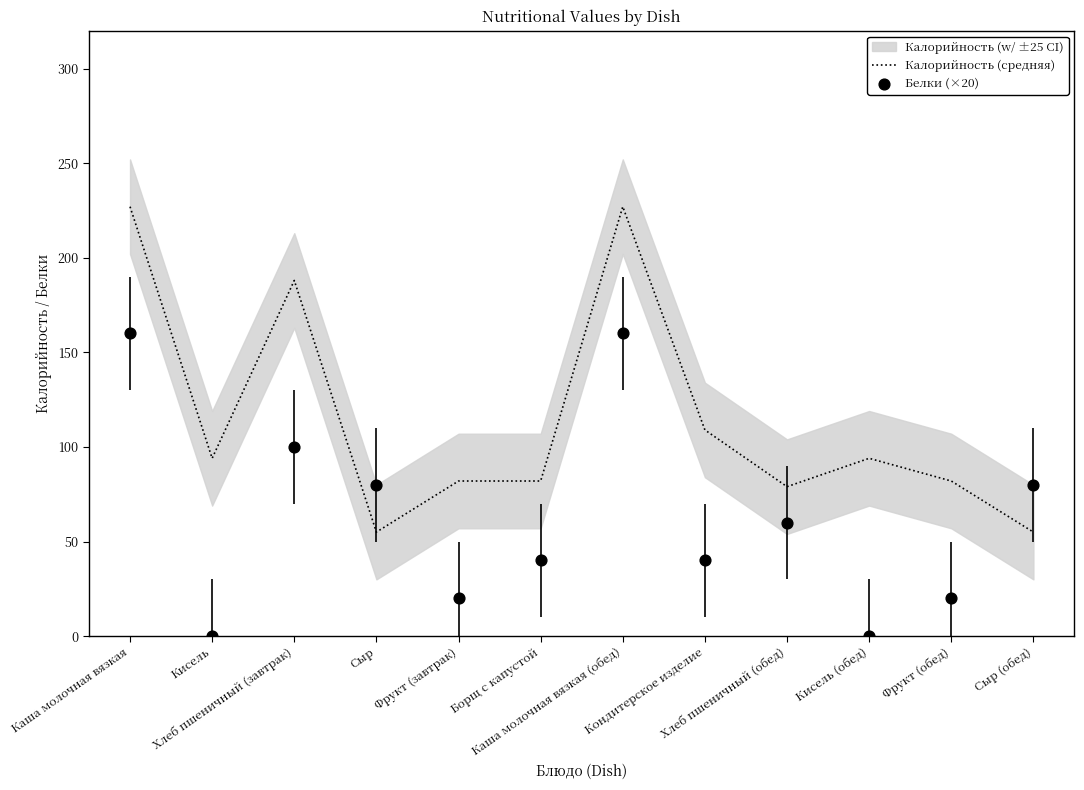

Which series reaches the minimum Y coordinate?

Белки (×20)